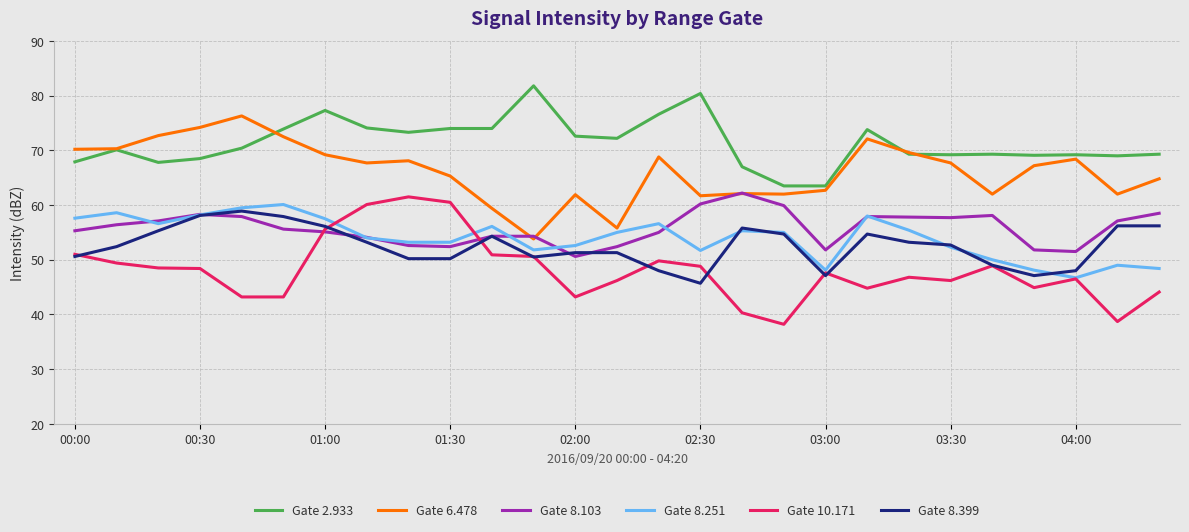

What is the greatest value displayed?

81.8